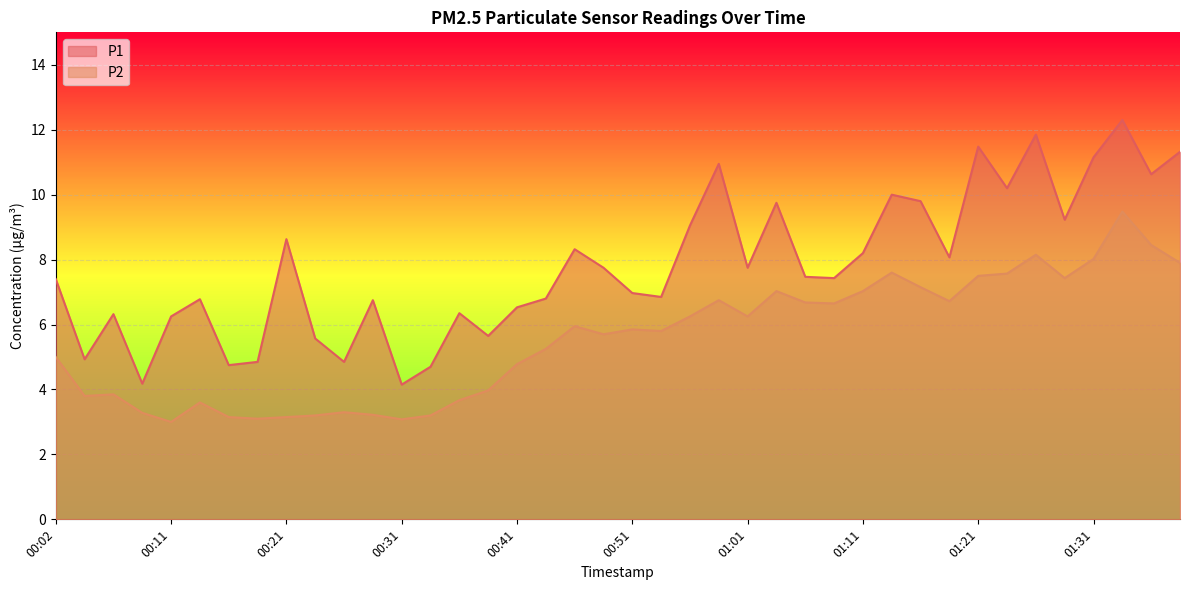

True or false: P2 and P1 cross at least once.

False